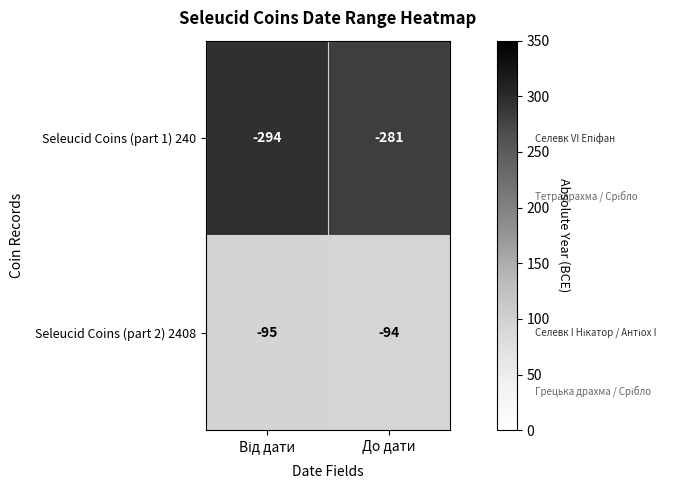

The Seleucid Coins (part 2) 2408 series shows -94 at До дати. True or false?

True